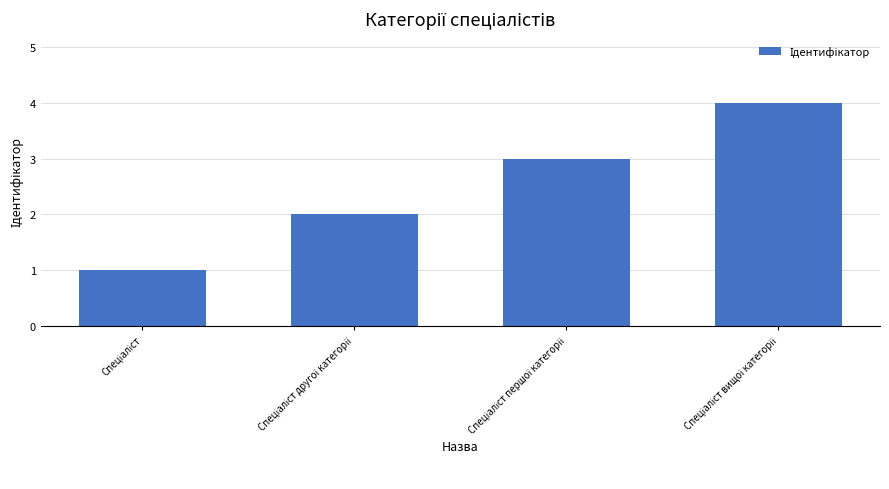

What is the sum of all values?

10